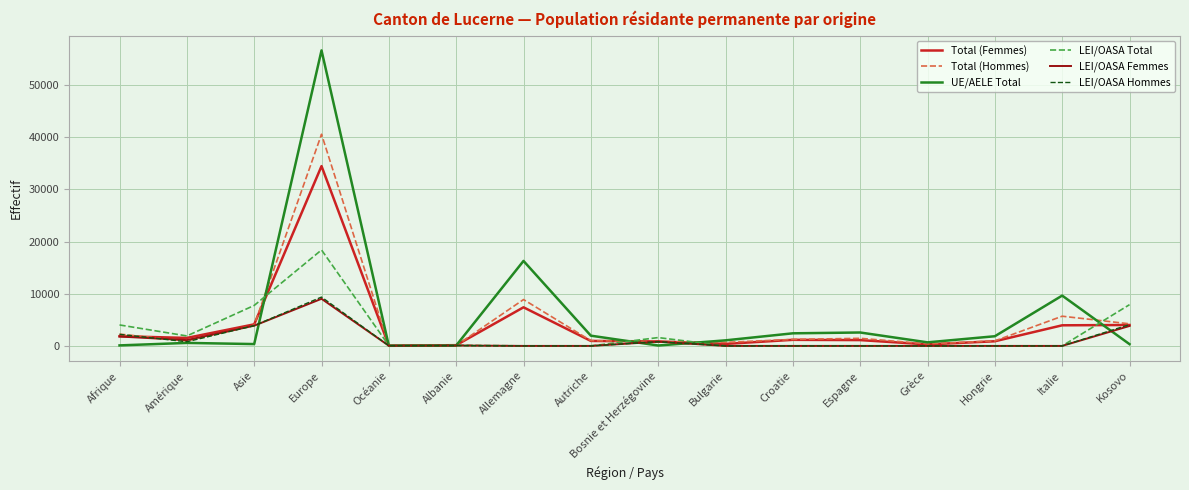

What is the maximum value for LEI/OASA Femmes?

9032